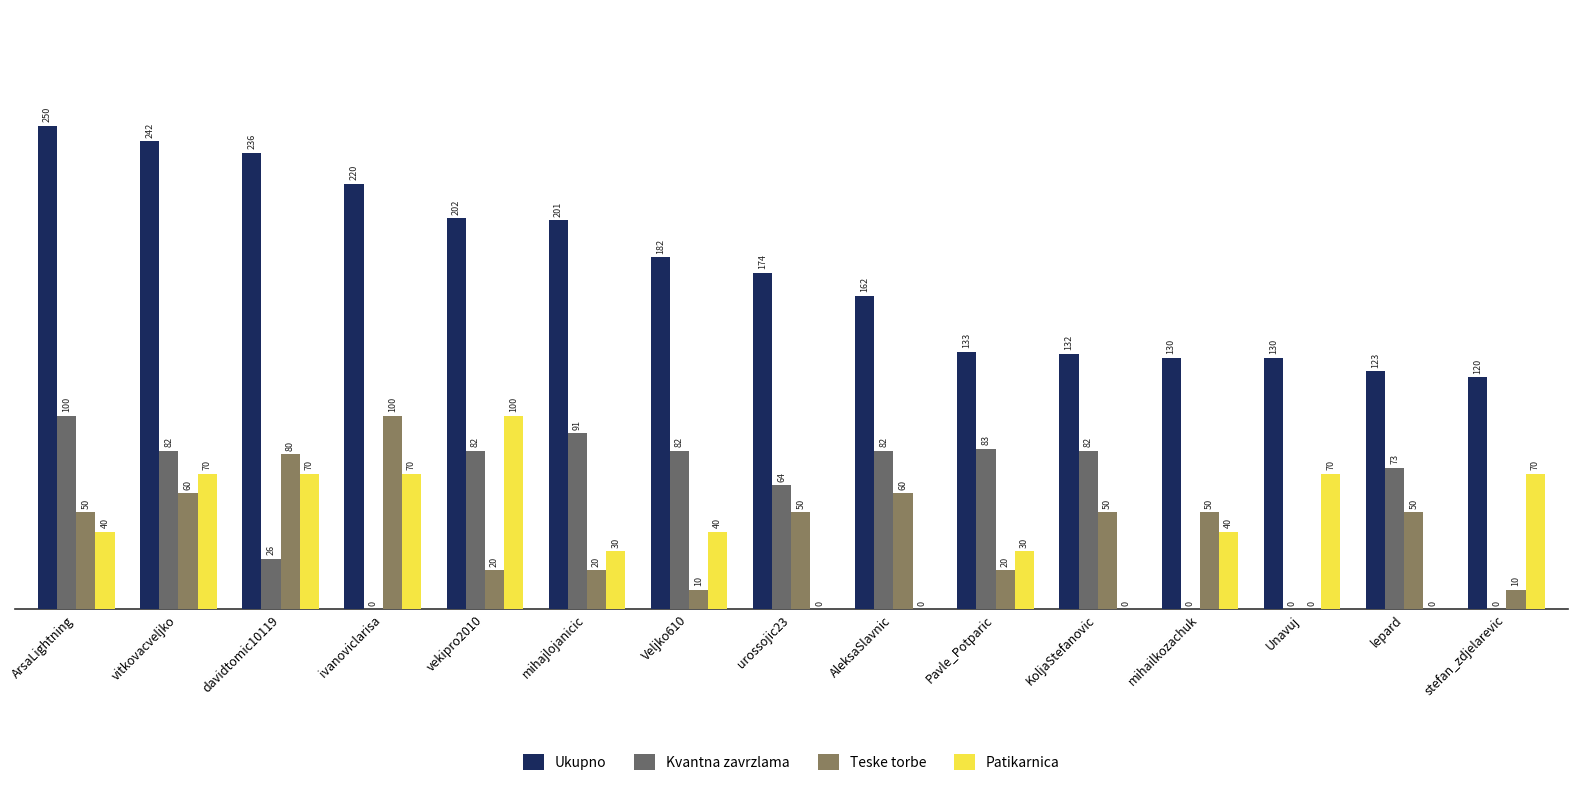

Where is Teske torbe nearest to the value 50?

ArsaLightning